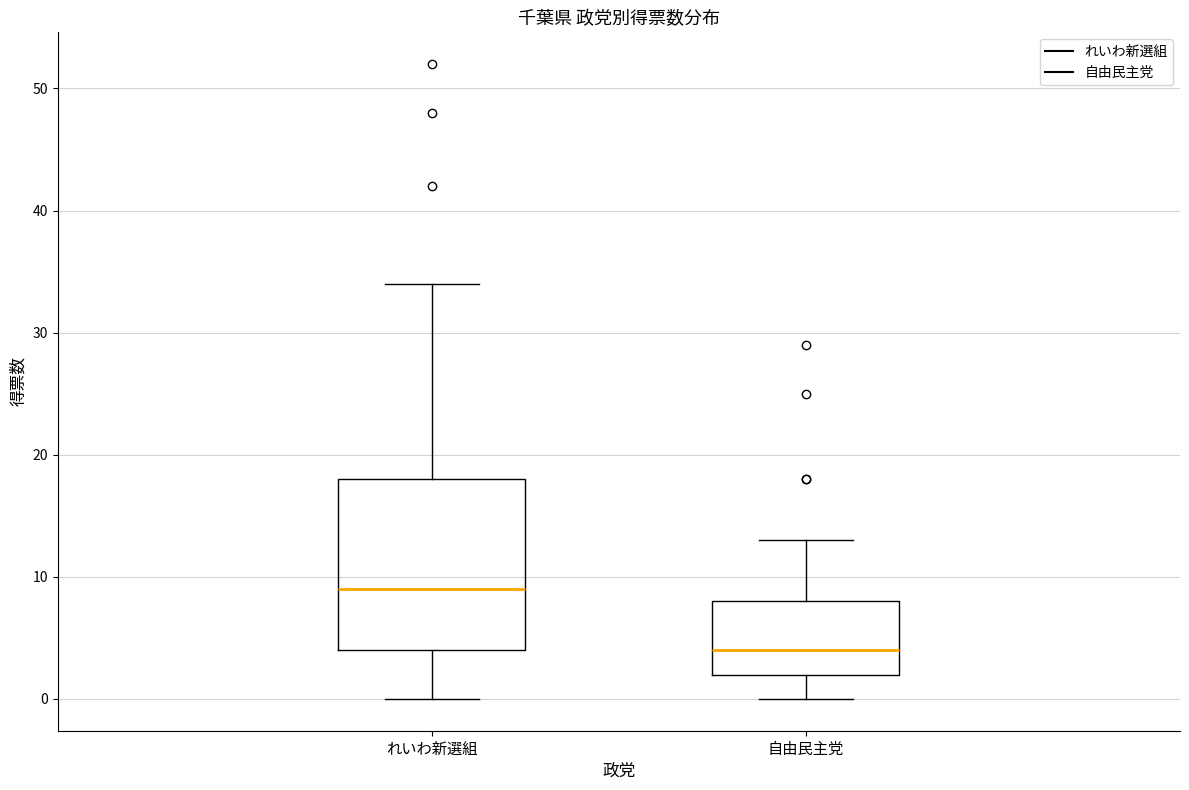

Which box's median line is the highest?

れいわ新選組